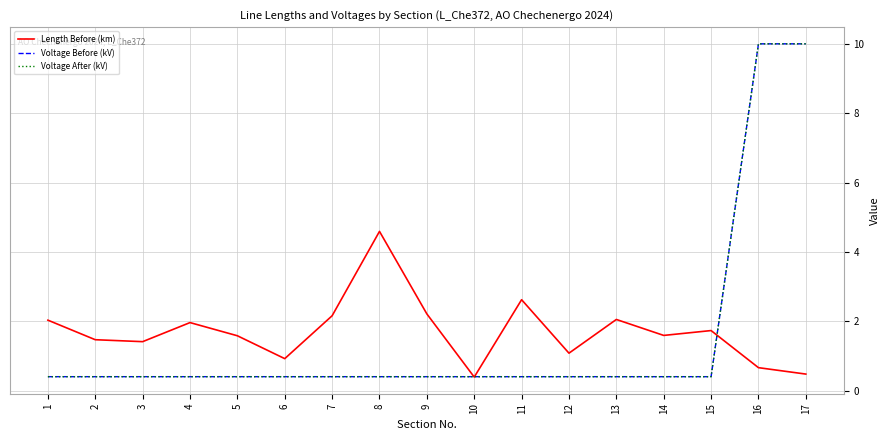

Does the chart display data point markers on the line(s)?

No